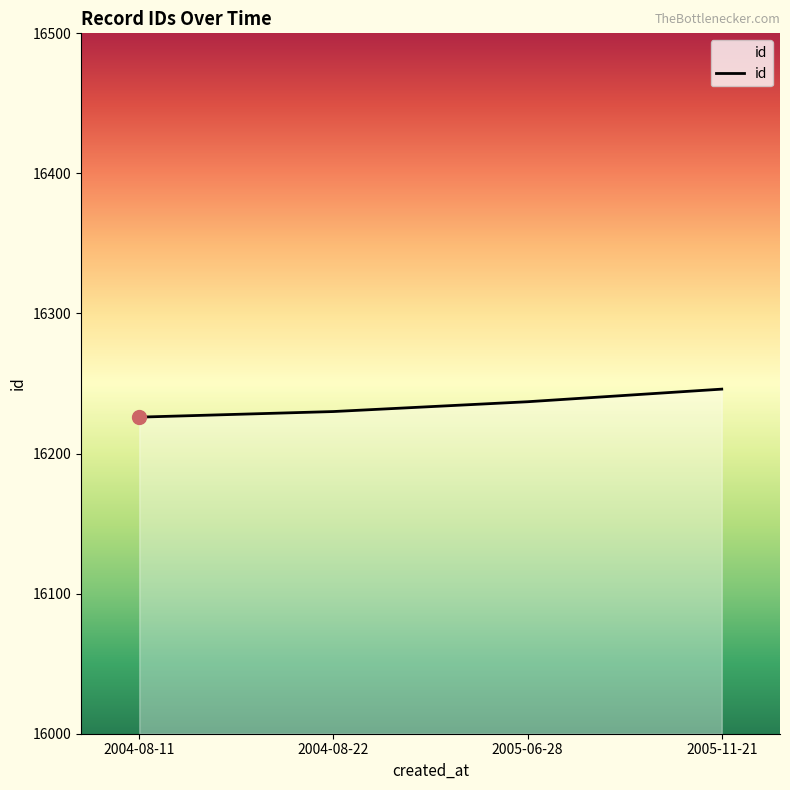

How many lines are shown in the chart?

1